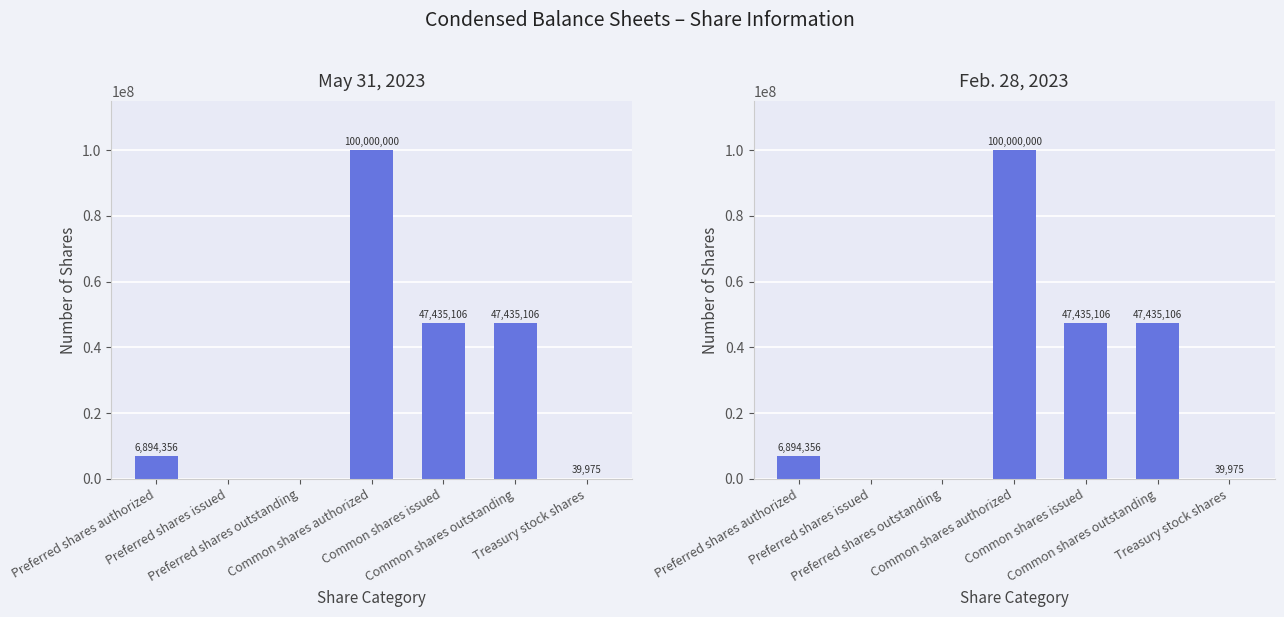

Is the value of Feb. 28, 2023 at Preferred shares outstanding greater than the value of May 31, 2023 at Preferred shares authorized?

No